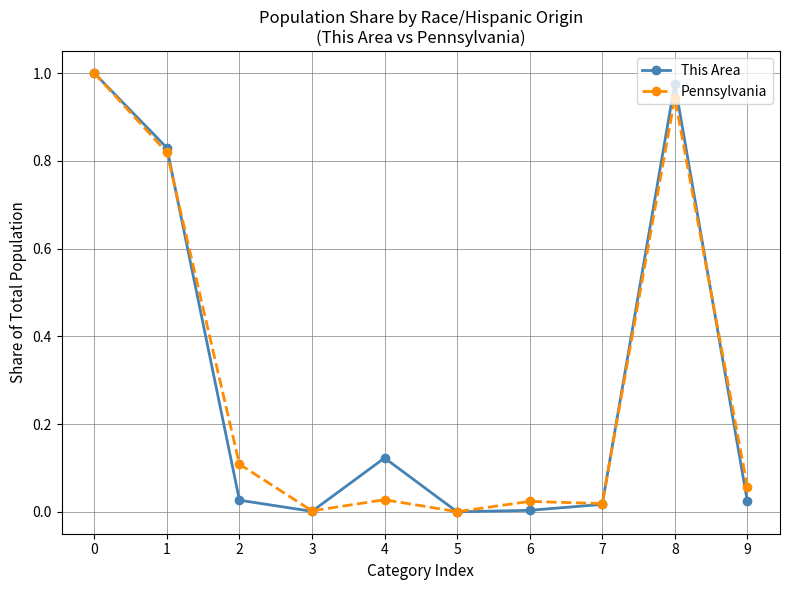

True or false: This Area has a value of 0.1 at 4.

True